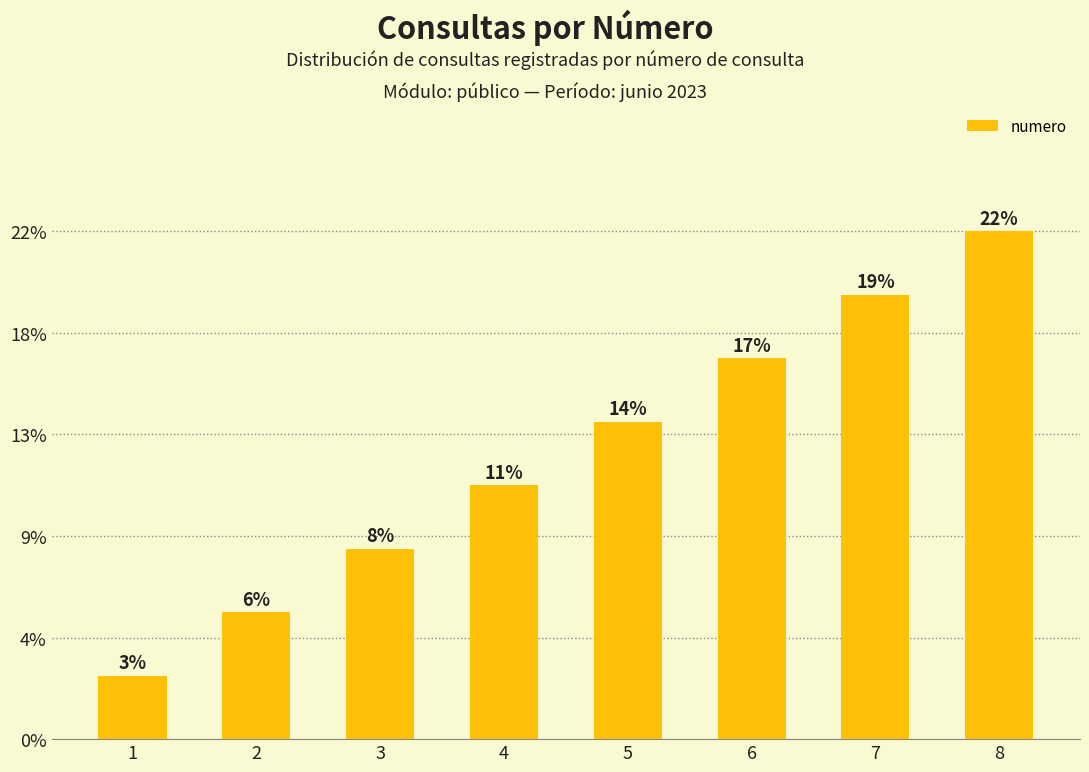

Are the bars horizontal?

No